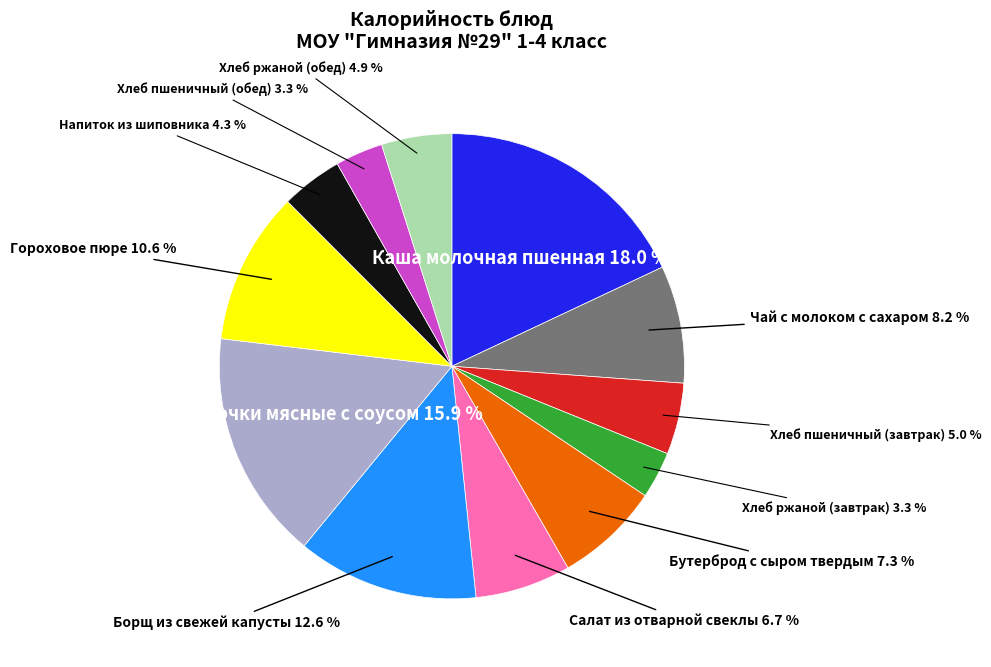

Is there any slice that represents more than half of the pie?

No